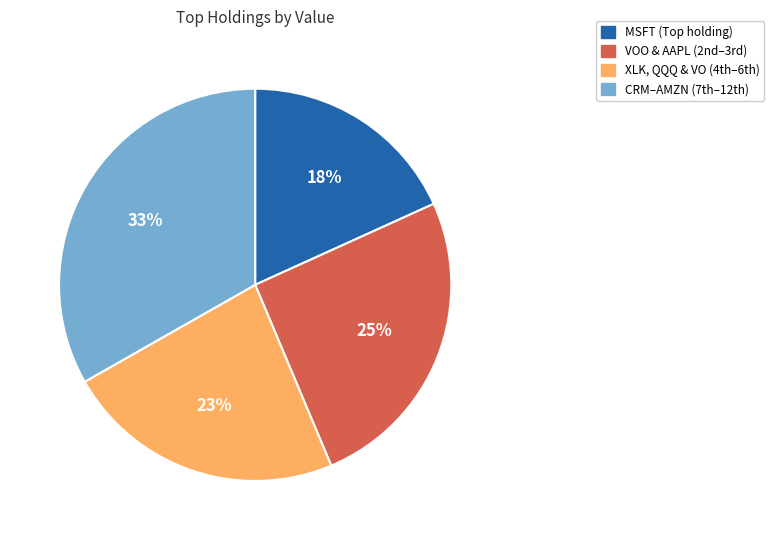

To the nearest percent, what is the difference between the largest and smallest slice percentages?

15%